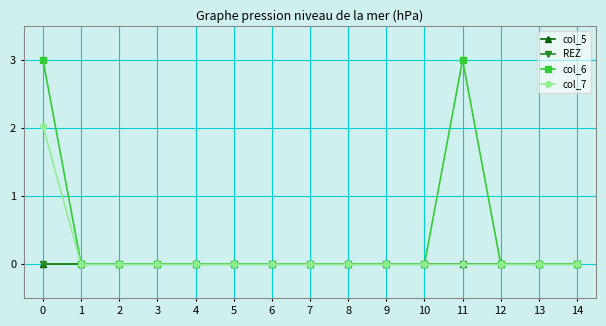

Which series has the largest total across all categories?

col_6